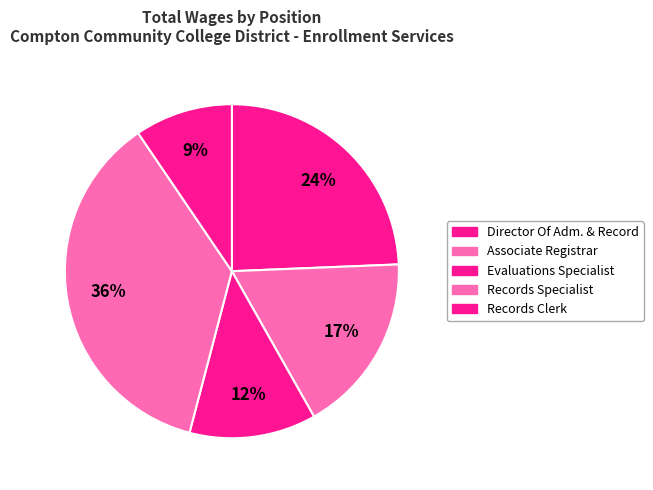

Rank the categories by value from highest to lowest.

Records Specialist, Director Of Adm. & Record, Associate Registrar, Evaluations Specialist, Records Clerk